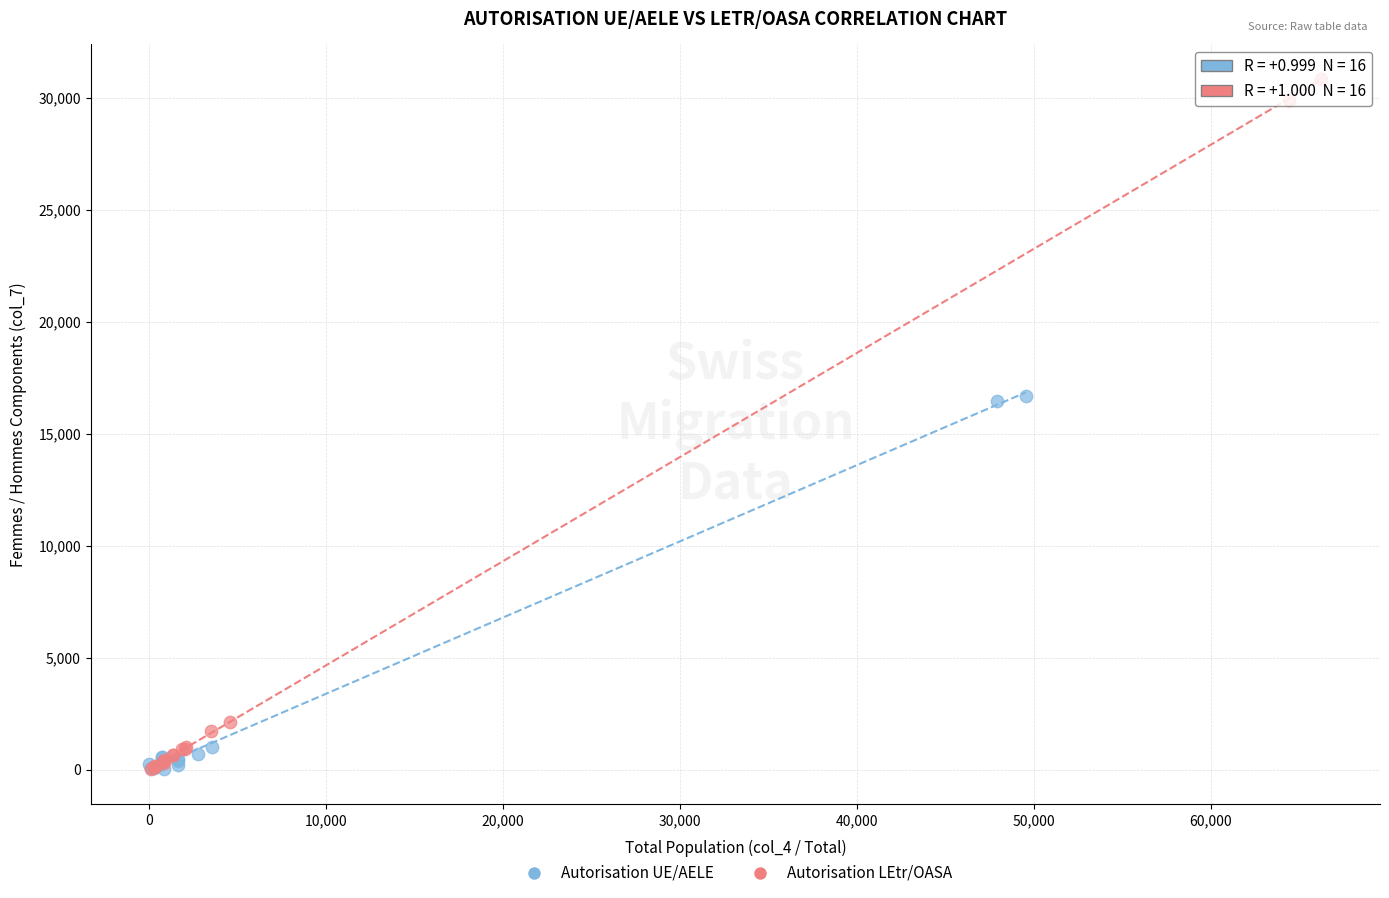

Which series reaches the maximum Y coordinate?

Autorisation LEtr/OASA